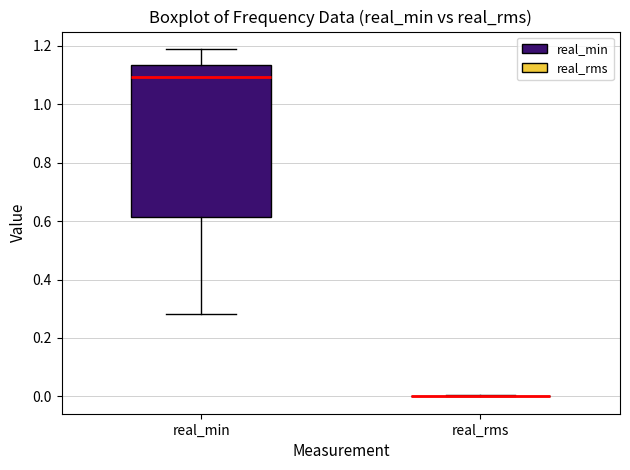

Reading left to right, transcribe this box plot: for each box, give where its median line is, the range the box spans, and where its two whiskers end, as read against the y-axis. The values are not printed on the chart, so give them approximately, as read against the axis.

real_min: median 1.10, box 0.62 to 1.14, whiskers 0.28 to 1.18
real_rms: box collapsed to a line at 0.00, whiskers 0.00 to 0.00